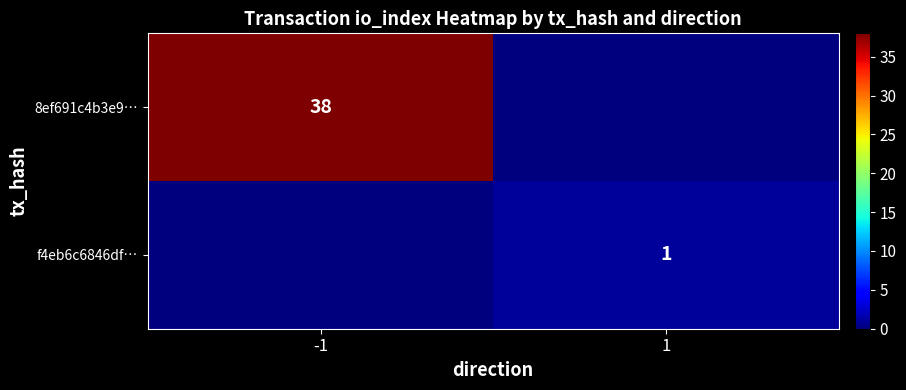

The 8ef691c4b3e9… series shows 54 at -1. True or false?

False